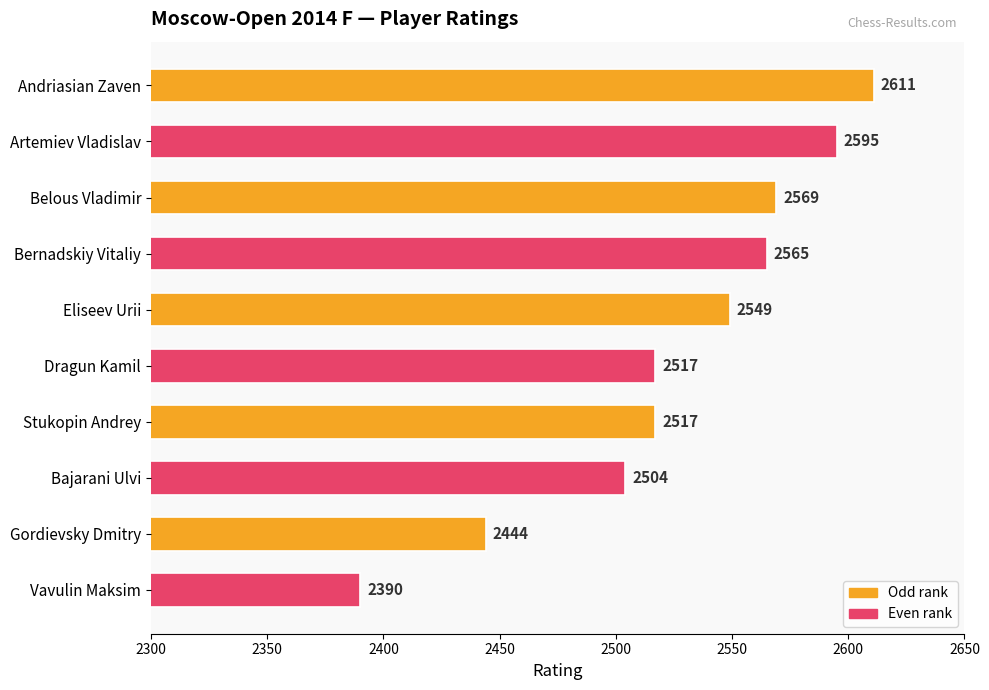

What position from the bottom is Dragun Kamil?

5